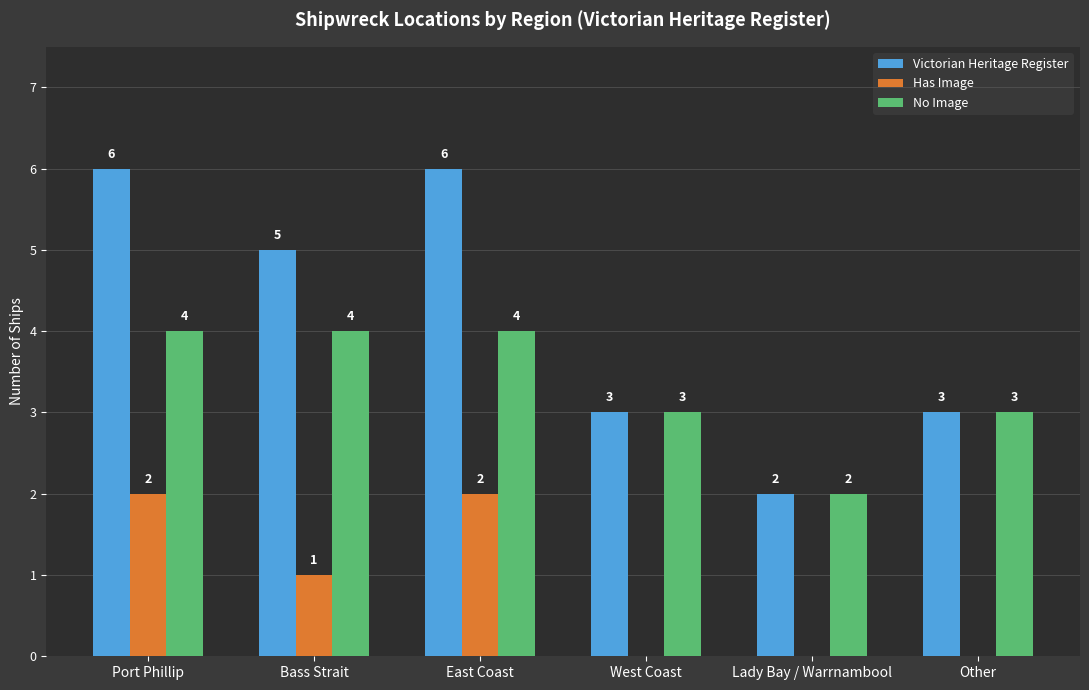

What is the total value across all series at Lady Bay / Warrnambool?

4